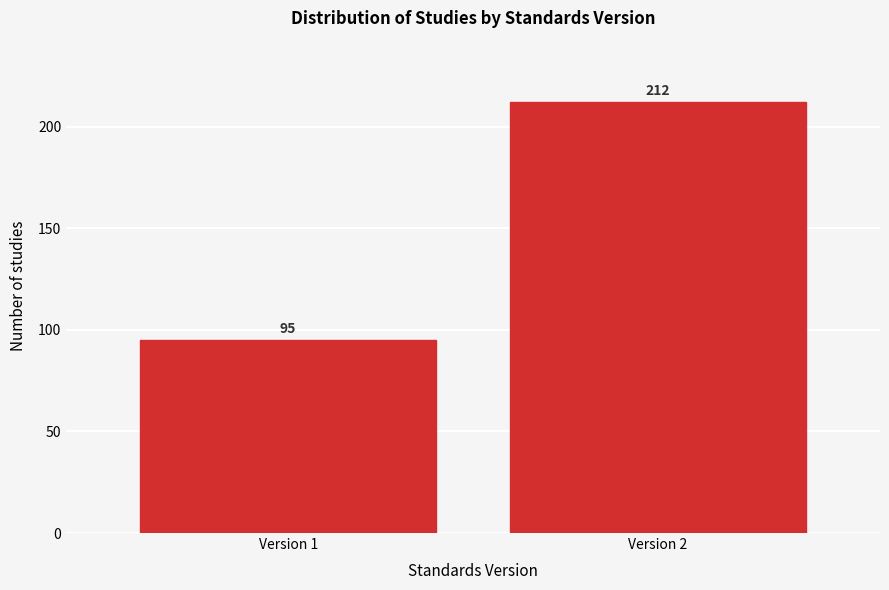

Reading right to left, what are all the values shown in this chart?

Version 2=212	Version 1=95